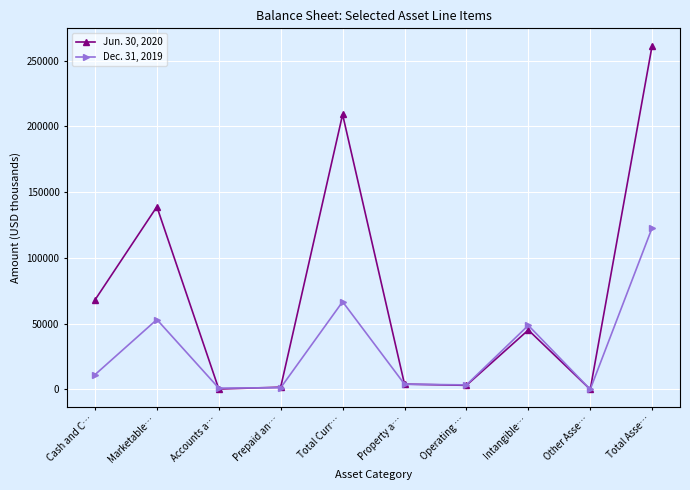

How many lines are shown in the chart?

2